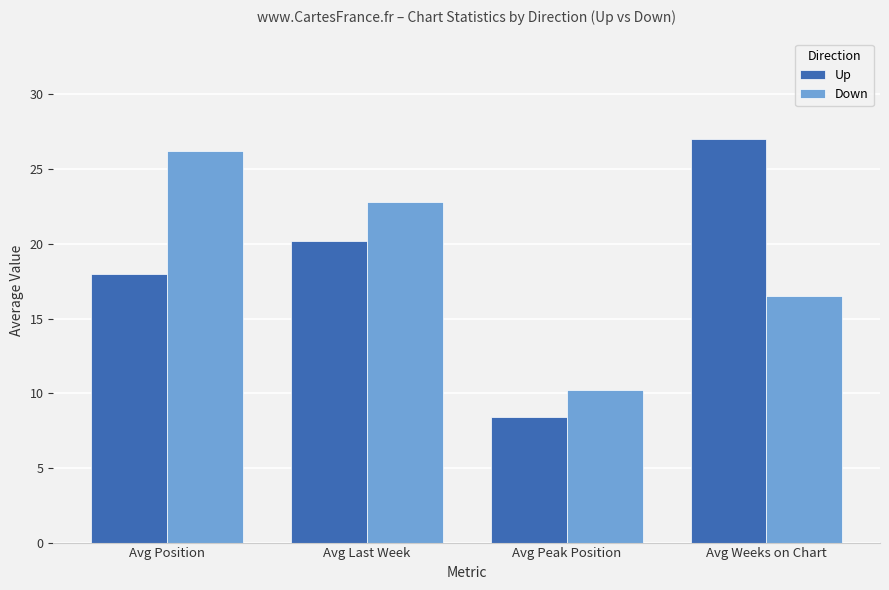

What is the difference between the Down values at Avg Position and Avg Peak Position?

16.0